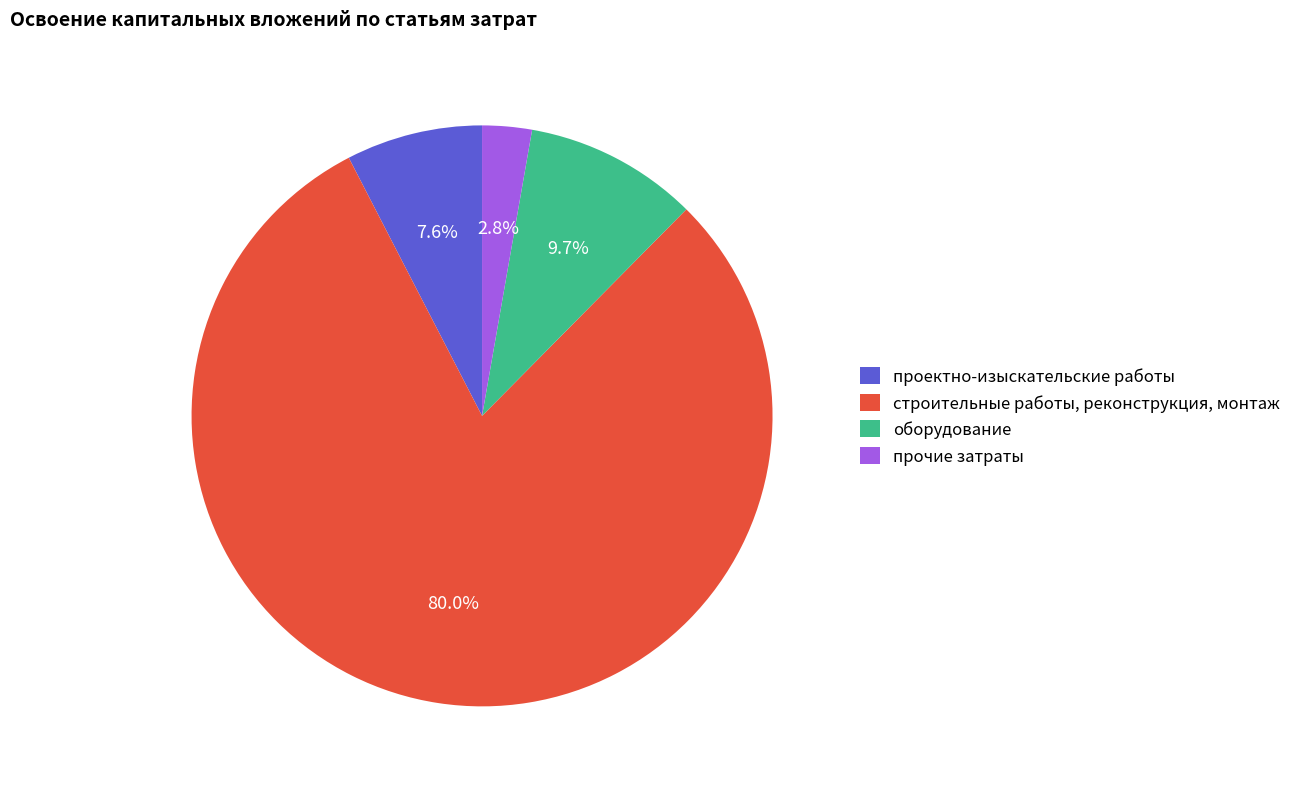

Between проектно-изыскательские работы and прочие затраты, which is larger?

проектно-изыскательские работы